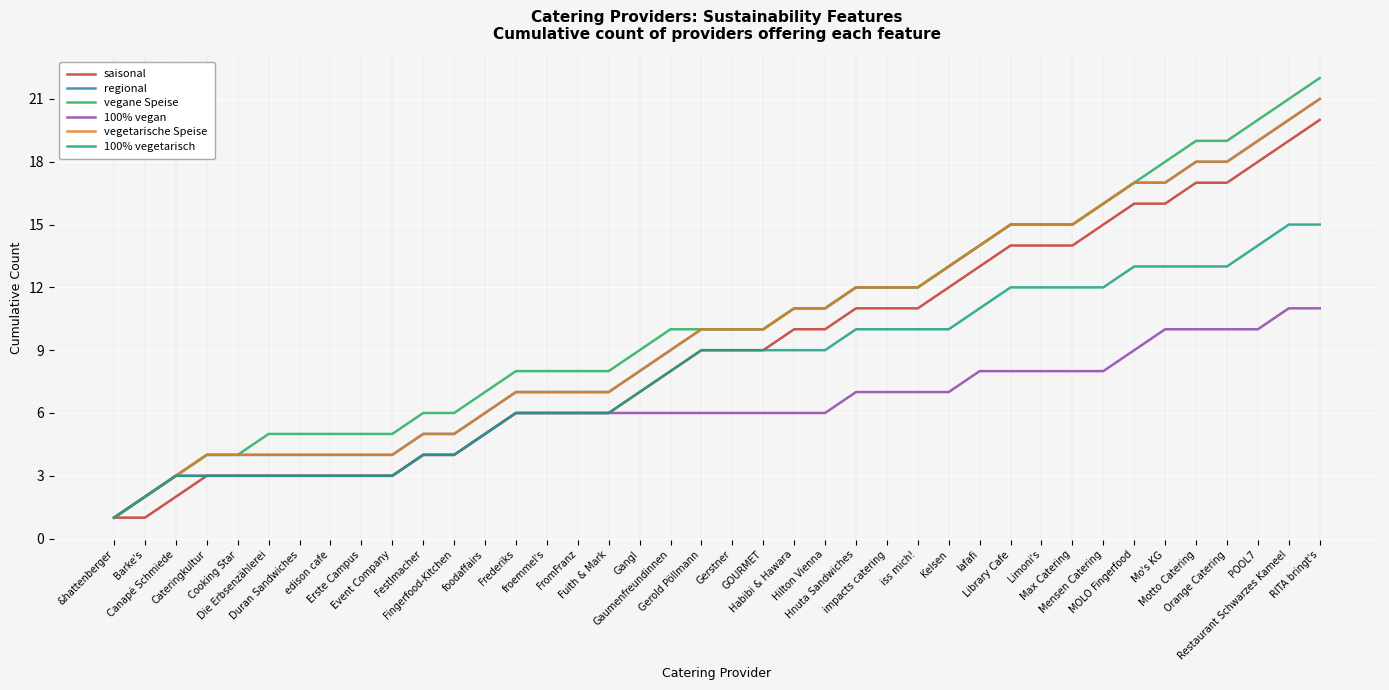

At which label is vegane Speise closest to 11?

Habibi & Hawara